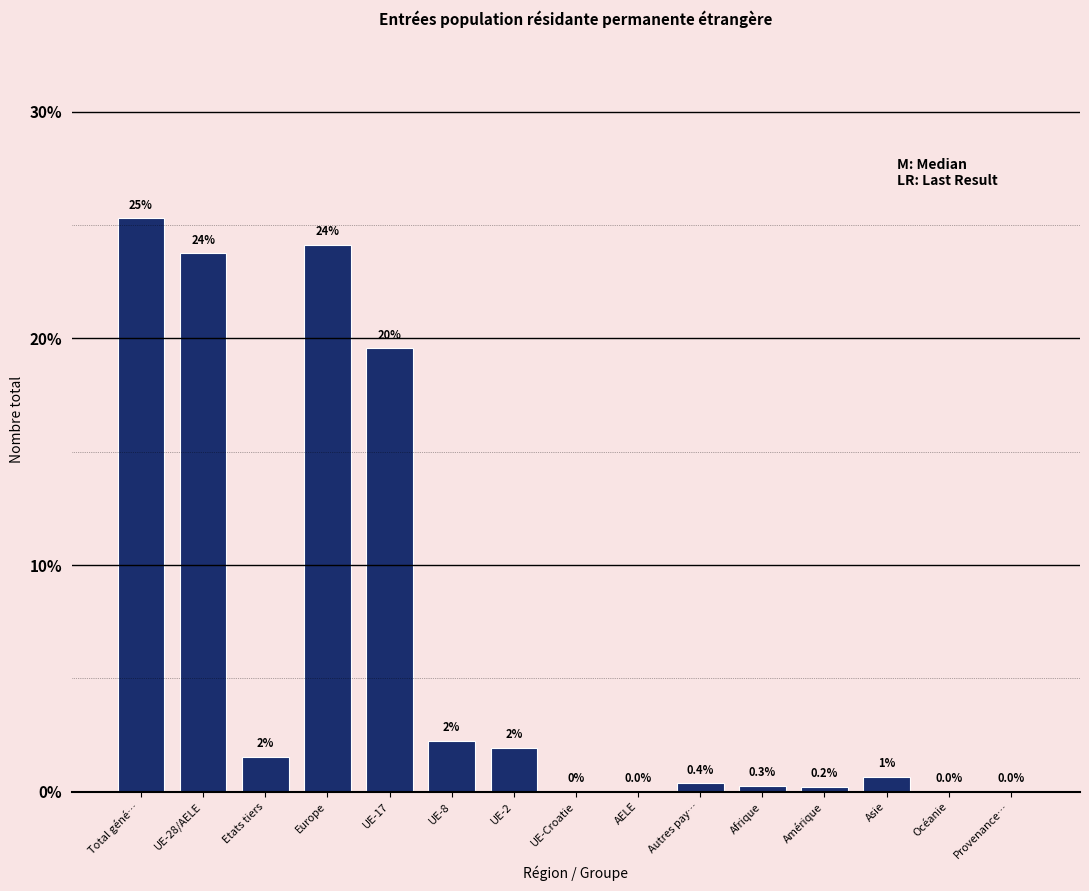

Where is the data nearest to the value 12?

UE-17